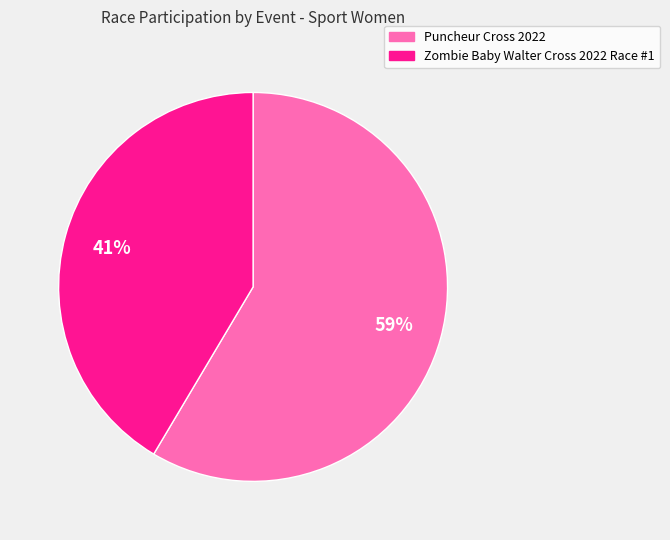

True or false: Puncheur Cross 2022 accounts for 59% of the total.

True